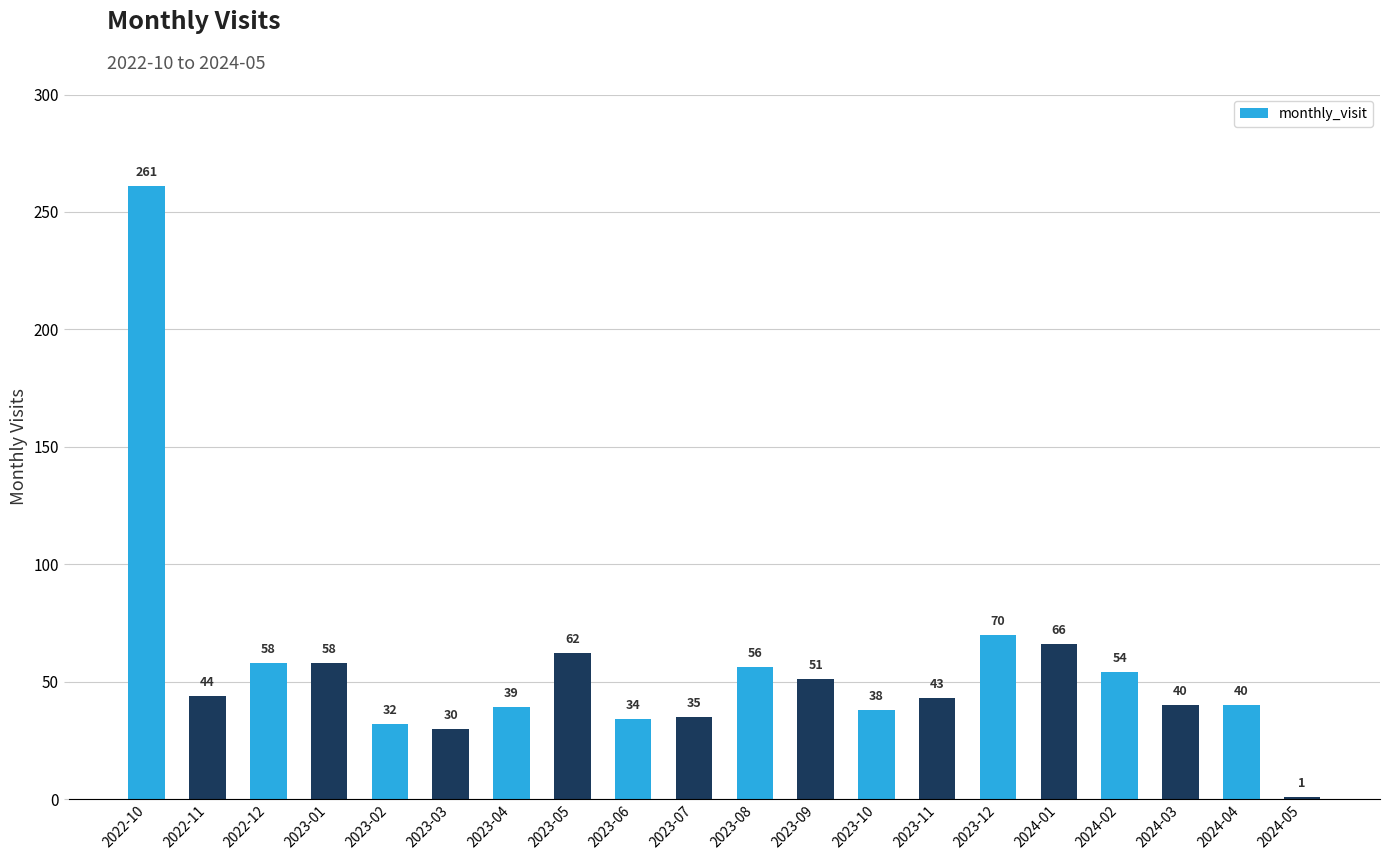

How many values are below 44?

10